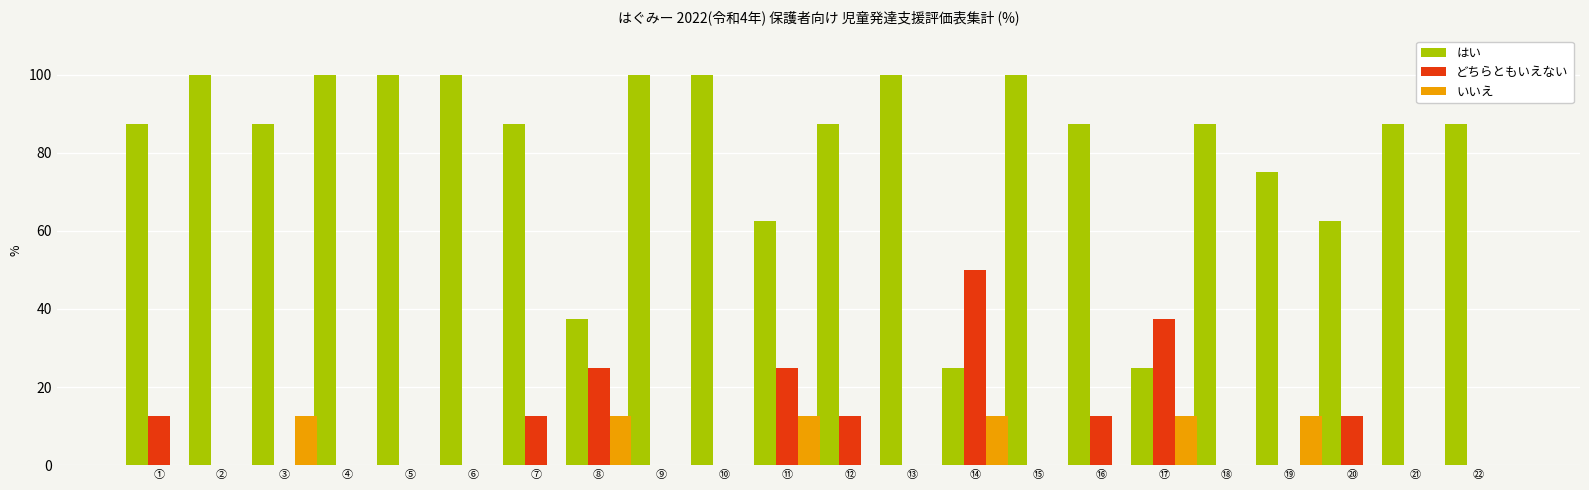

The value of いいえ at ⑫ is -8.1. True or false?

False